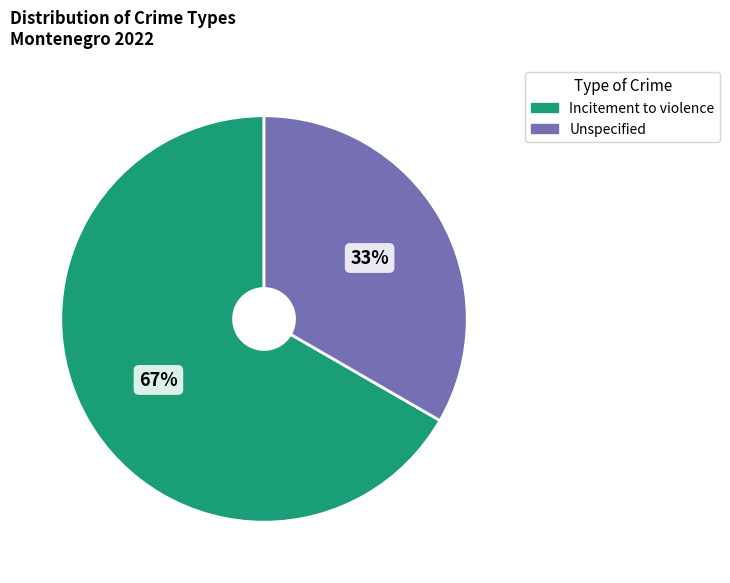

To the nearest percent, what percentage of the pie is Incitement to violence?

67%